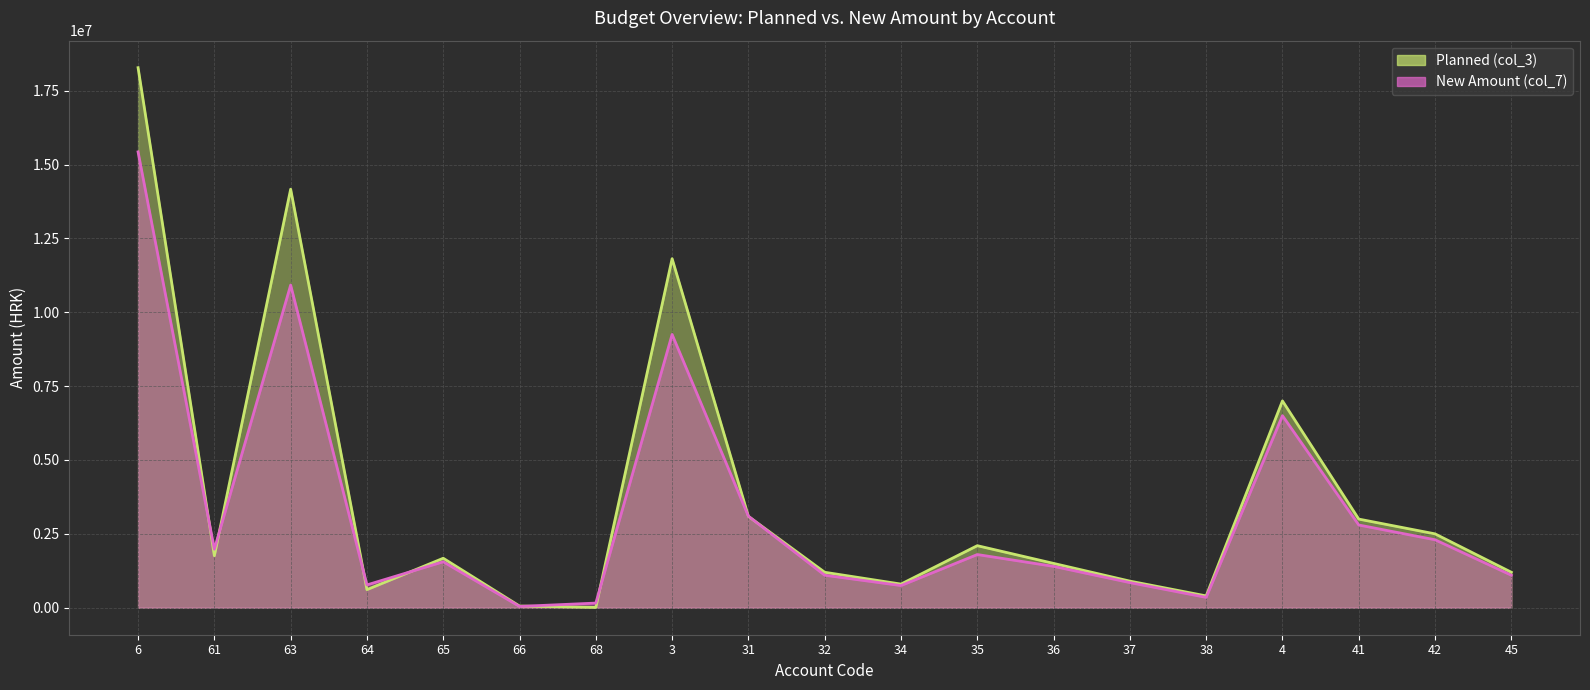

What is the approximate value of New Amount (col_7) at 3, to the nearest 50?

9249450